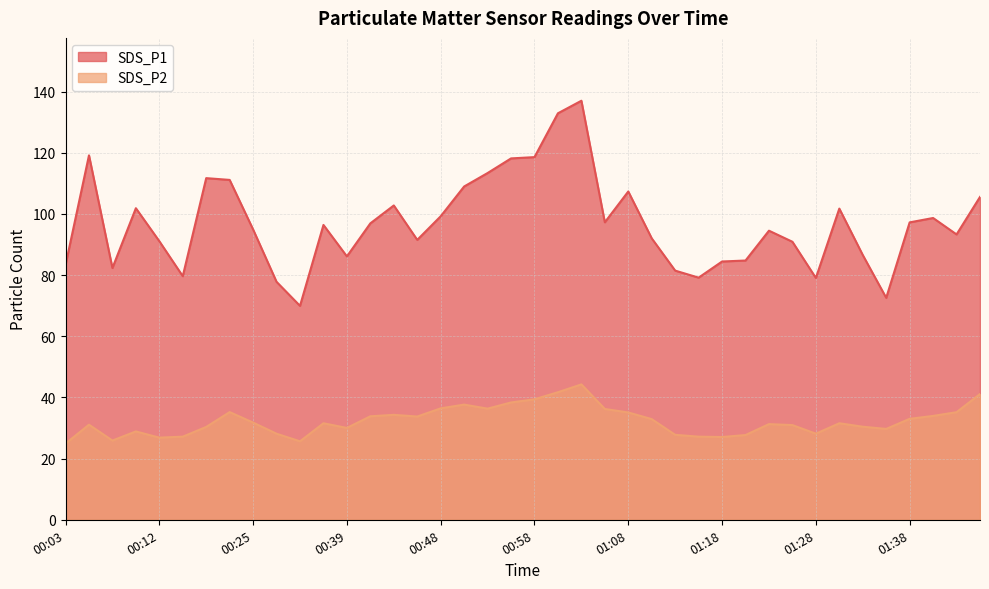

Does the chart display data point markers on the line(s)?

No